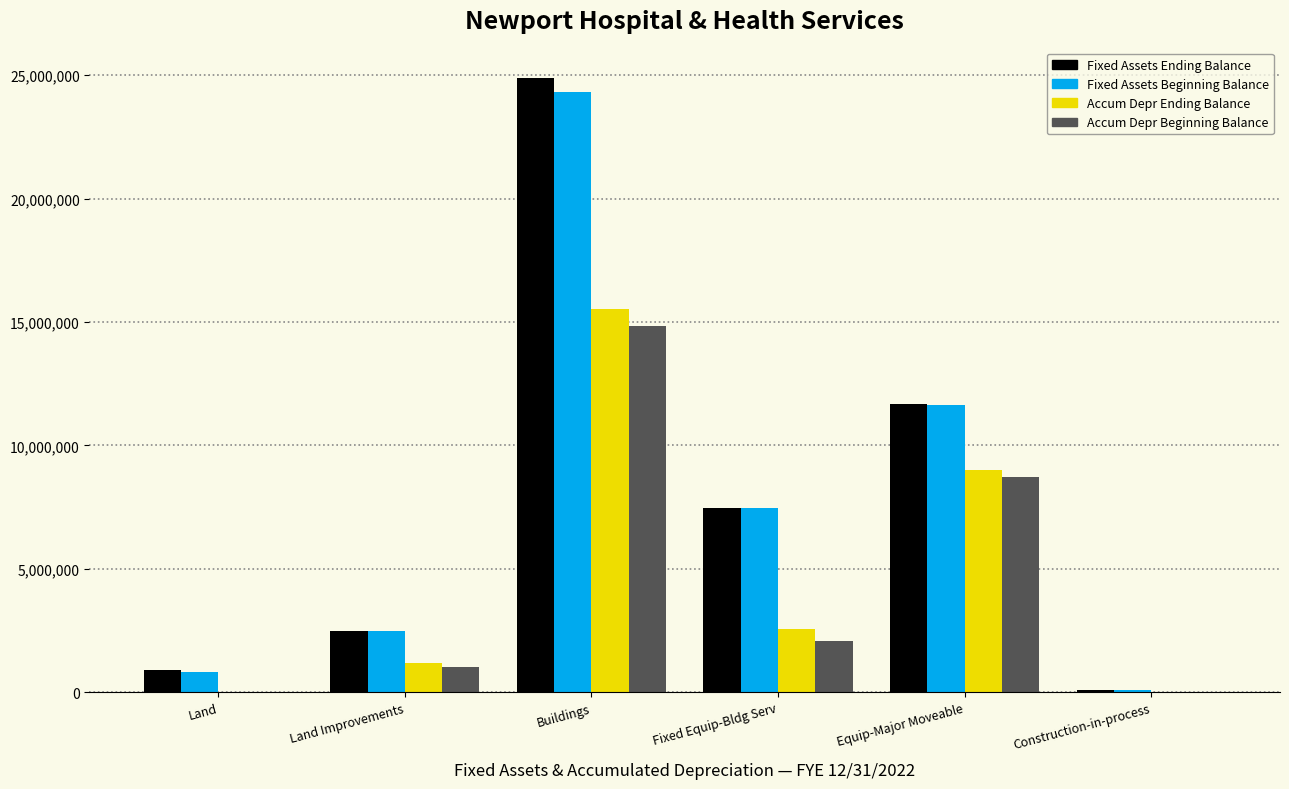

Reading right to left, extract all data points from this chart.

Fixed Assets Ending Balance: Construction-in-process=94491	Equip-Major Moveable=11686109	Fixed Equip-Bldg Serv=7462395	Buildings=24882243	Land Improvements=2485124	Land=915078
Fixed Assets Beginning Balance: Construction-in-process=70896	Equip-Major Moveable=11620377	Fixed Equip-Bldg Serv=7453737	Buildings=24311031	Land Improvements=2485124	Land=834399
Accum Depr Ending Balance: Construction-in-process=0	Equip-Major Moveable=8992765	Fixed Equip-Bldg Serv=2552954	Buildings=15512296	Land Improvements=1188503	Land=0
Accum Depr Beginning Balance: Construction-in-process=0	Equip-Major Moveable=8731885	Fixed Equip-Bldg Serv=2066302	Buildings=14825607	Land Improvements=1028410	Land=0